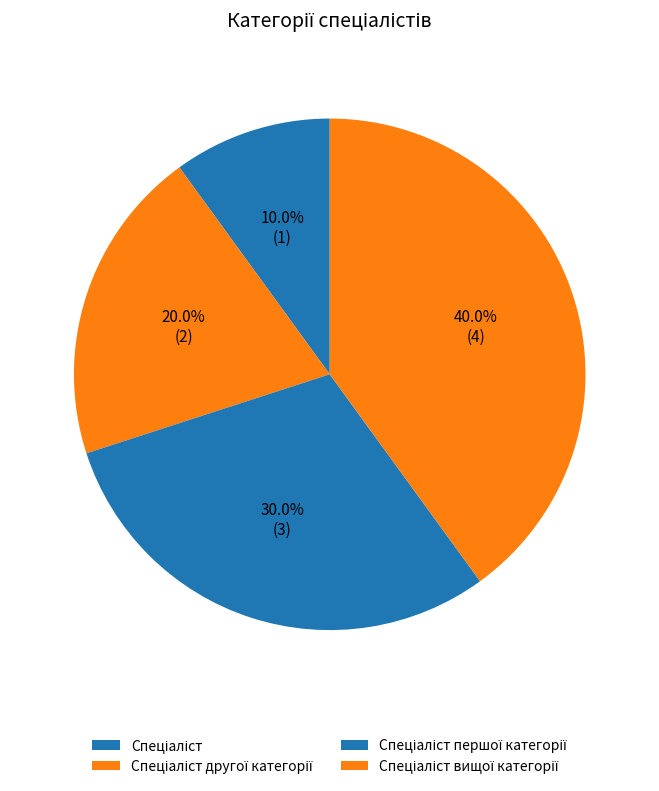

To the nearest percent, what is the combined percentage of Спеціаліст першої категорії and Спеціаліст вищої категорії?

70%